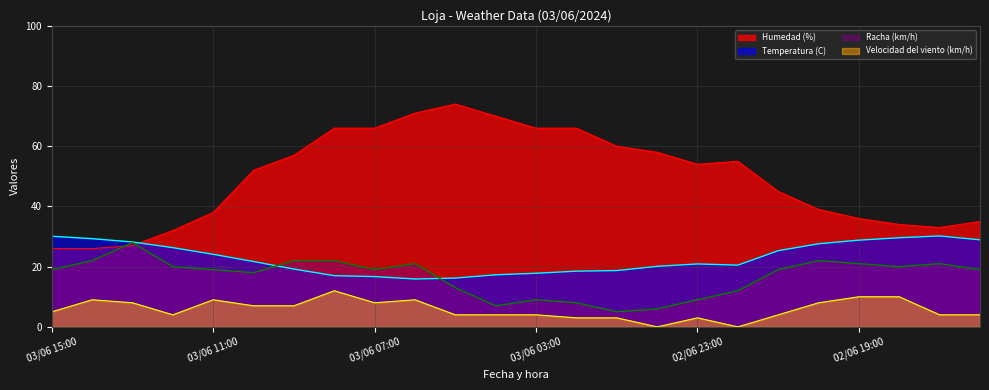

Which category has the highest value in the Racha (km/h) series?

03/06 13:00